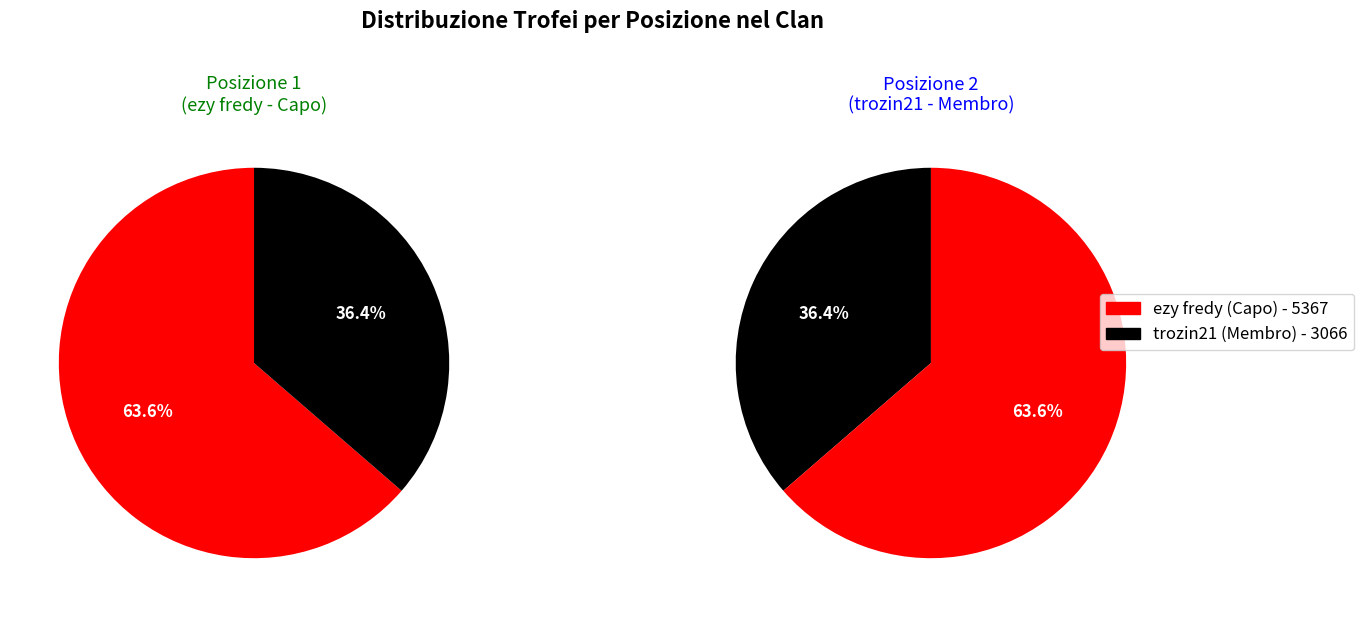

What is the smallest slice in the pie chart?

trozin21 (Membro)